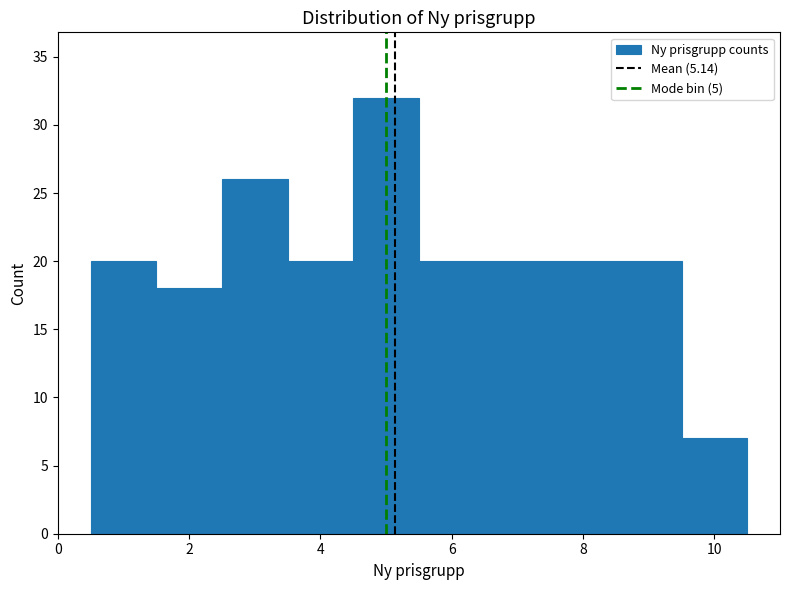

Reading left to right, transcribe this chart: for each bar, give the range it covers on the x-axis and its height. Neither the bar edges nor the heights are printed on the chart, so give them approximately, as read against the axes.

0.5 to 1.5: 20
1.5 to 2.5: 18
2.5 to 3.5: 26
3.5 to 4.5: 20
4.5 to 5.5: 32
5.5 to 6.5: 20
6.5 to 7.5: 20
7.5 to 8.5: 20
8.5 to 9.5: 20
9.5 to 10.5: 7